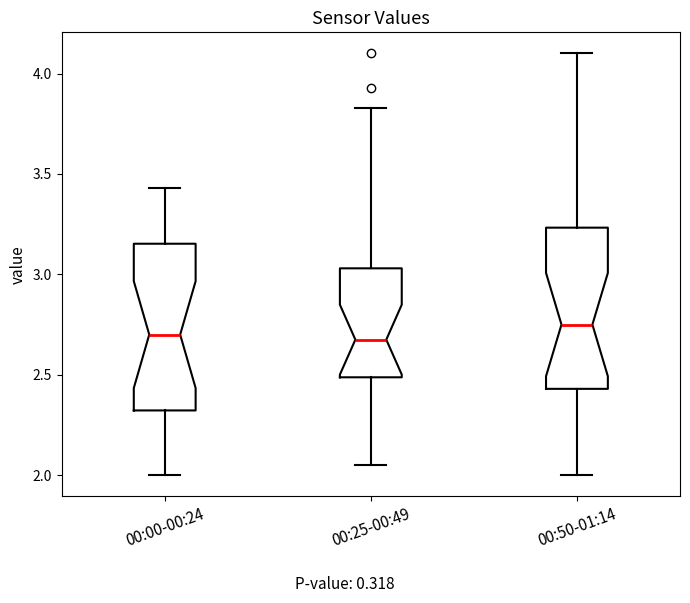

Where does the lower whisker of the box for 00:25-00:49 end on the y-axis? The values are not printed on the chart, so give them approximately, as read against the axis.

2.05